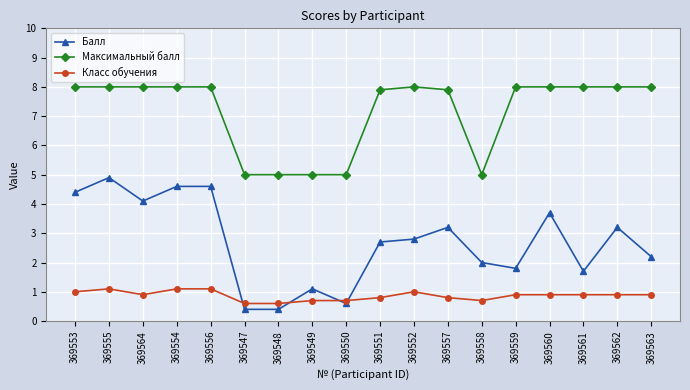

What is the highest value of the Класс обучения series?

1.1